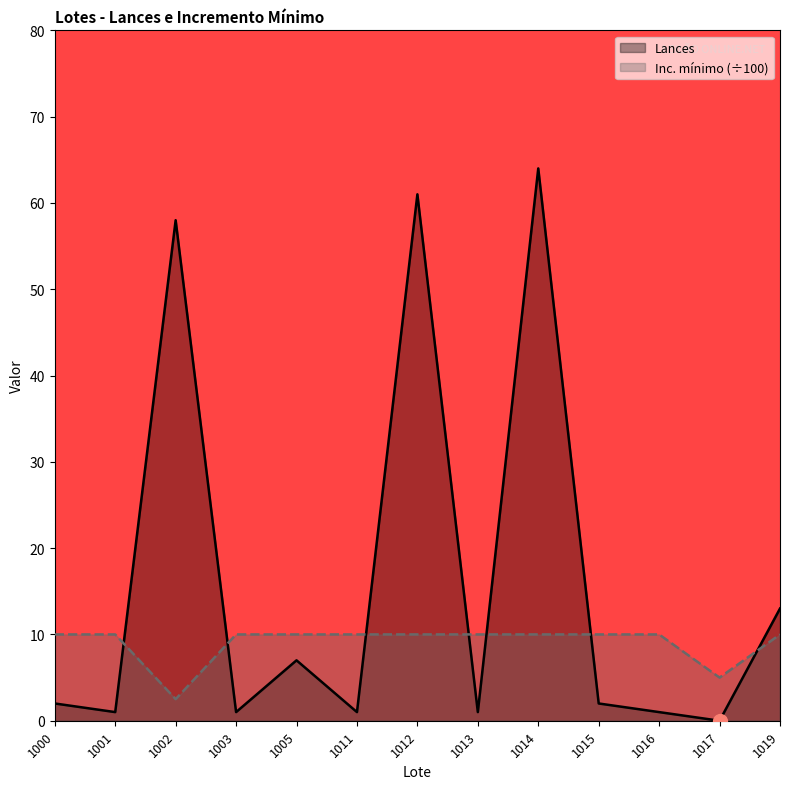

What is the total value across all series at 1016?

11.0